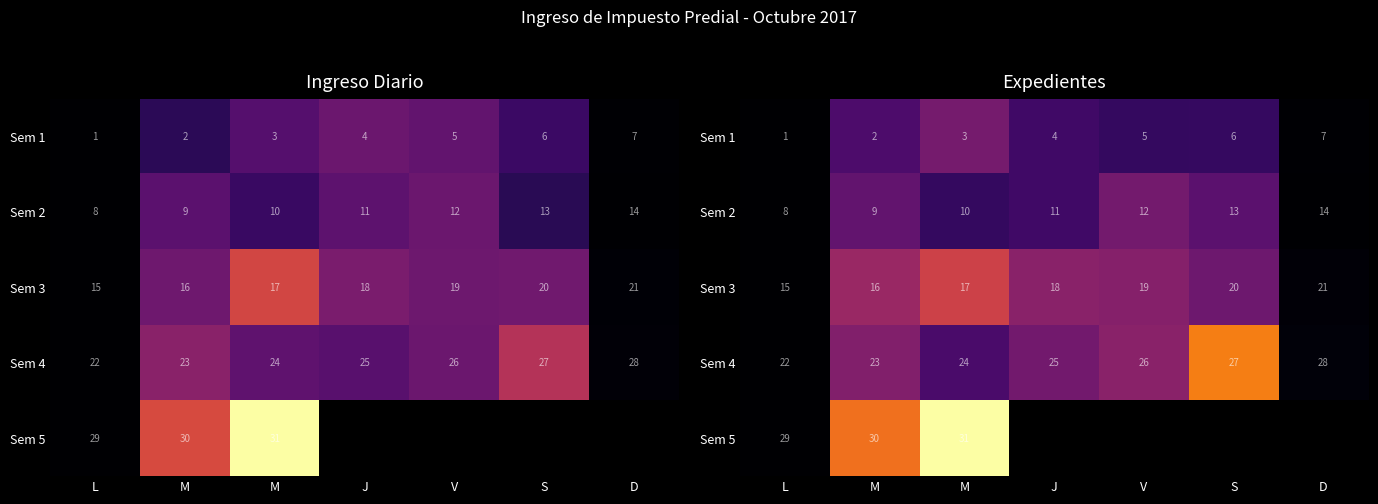

Is the value of Sem 3 at M greater than the value of Sem 5 at J?

No